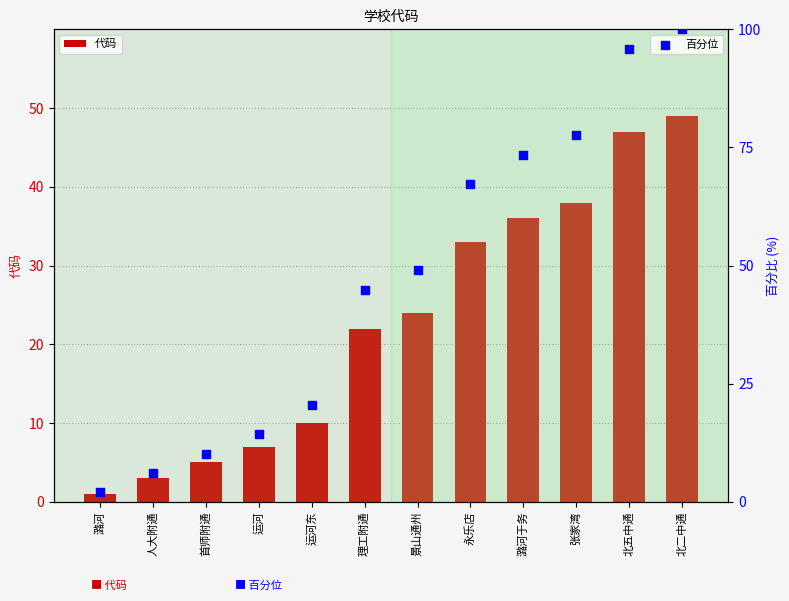

At which category is the sum across all series the highest?

北二中通